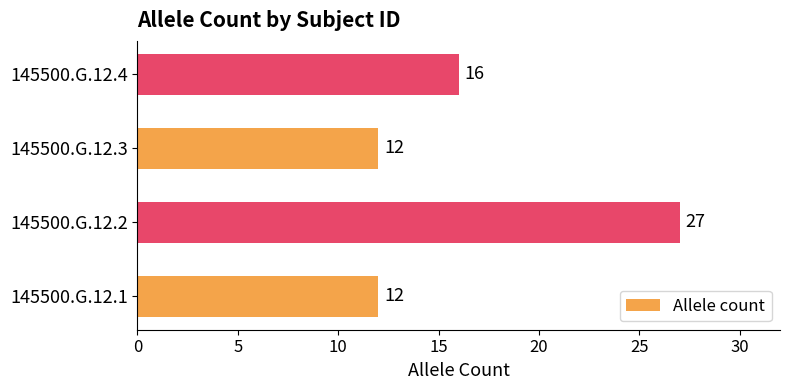

What is the difference between the maximum and minimum values?

15